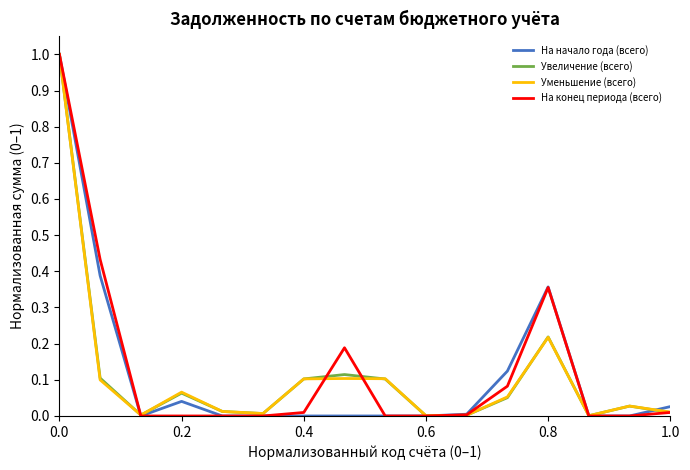

Does the chart have visible grid lines?

No